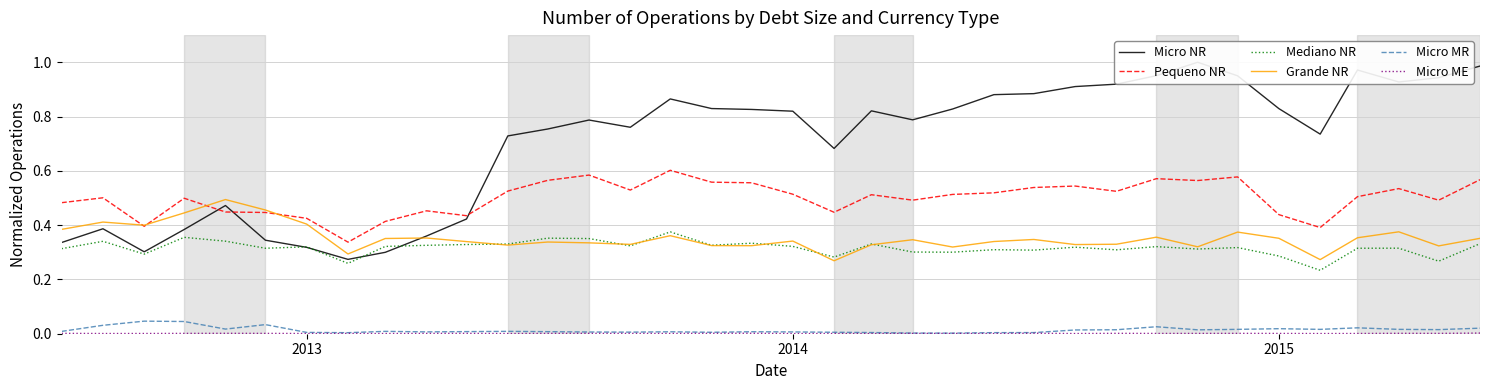

Rank the series by their maximum value, from highest to lowest.

Micro NR, Pequeno NR, Grande NR, Mediano NR, Micro MR, Micro ME